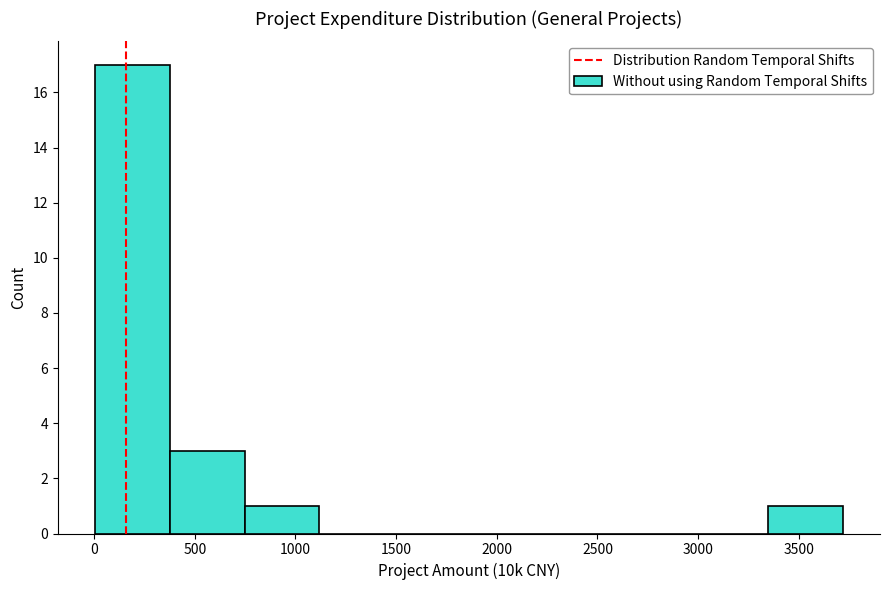

What is the height of the bar covering 3350 to 3700 on the x-axis? Neither the bar edges nor the heights are printed on the chart, so give them approximately, as read against the axes.

1